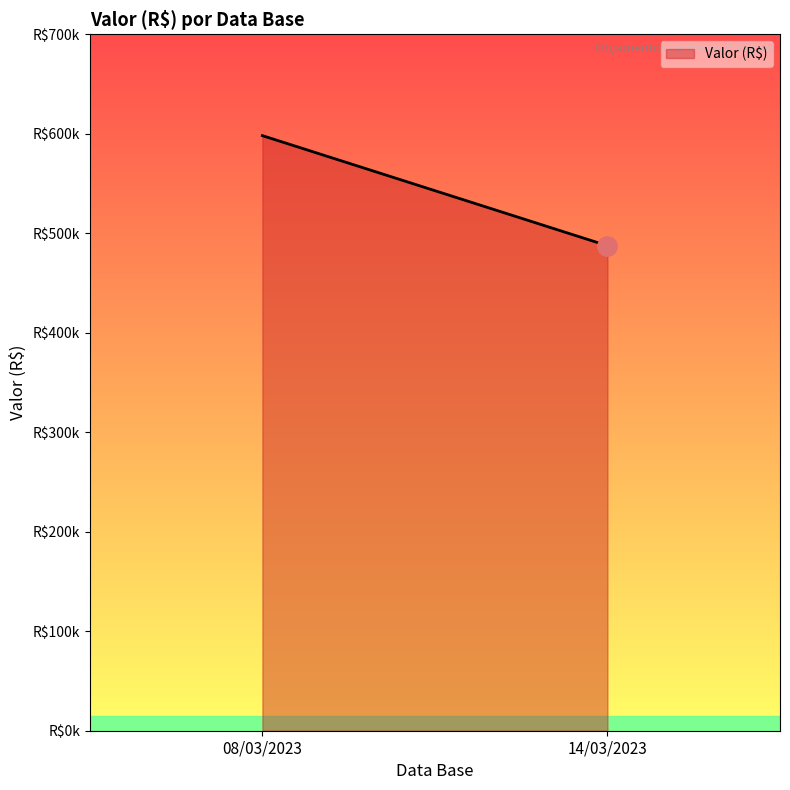

List the labels in order of value, smallest first.

14/03/2023, 08/03/2023